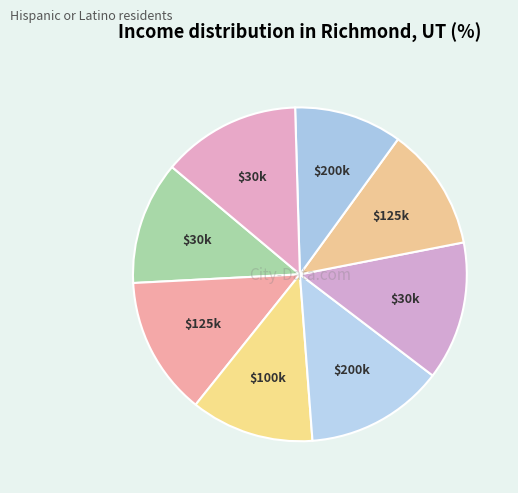

Does any single category account for the majority?

No